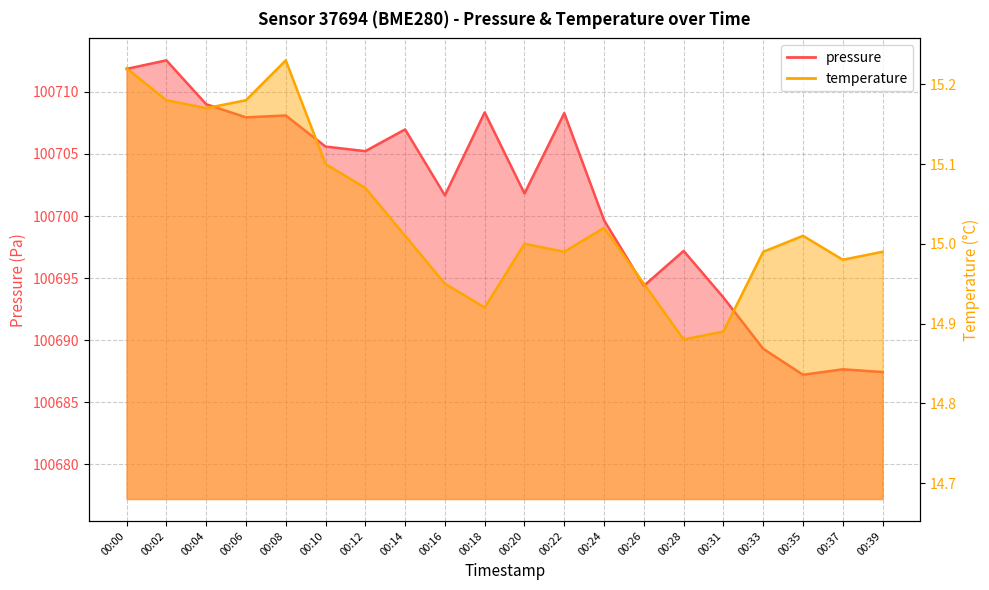

What is the difference between the pressure values at 00:18 and 00:08?

0.2